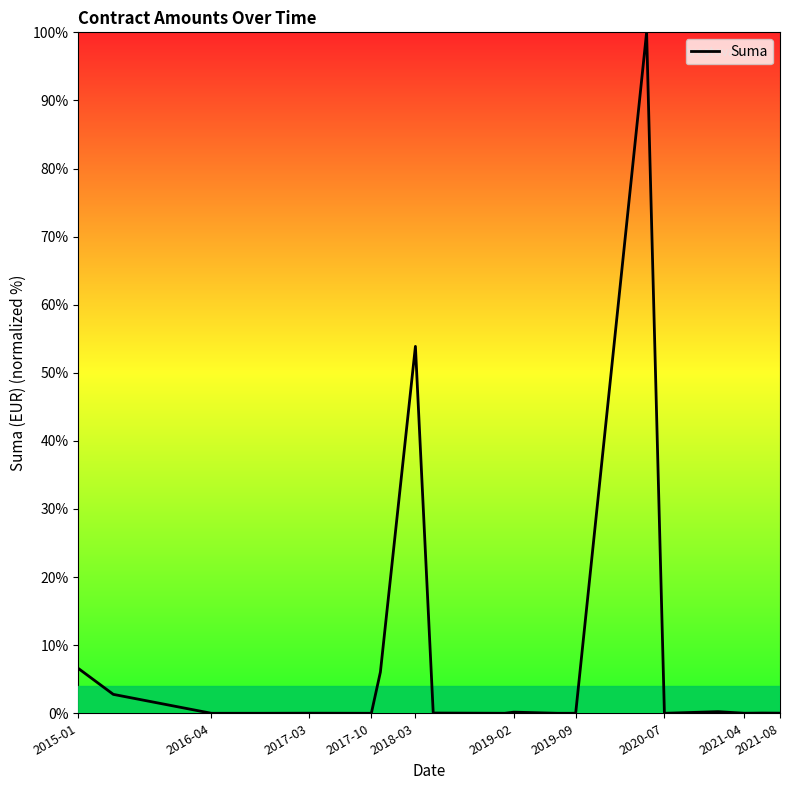

Does the chart display data point markers on the line(s)?

No